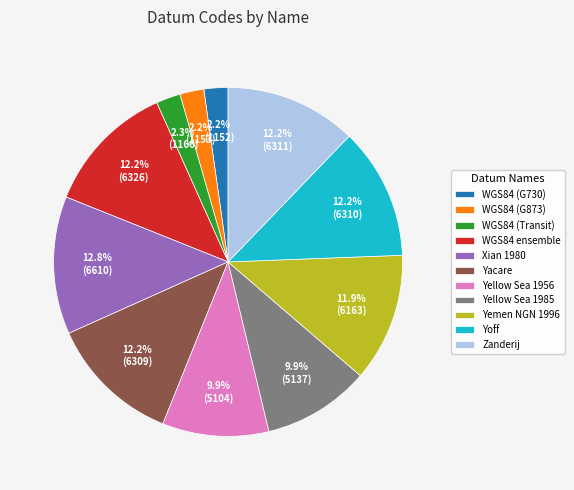

What is the largest slice in the pie chart?

Xian 1980